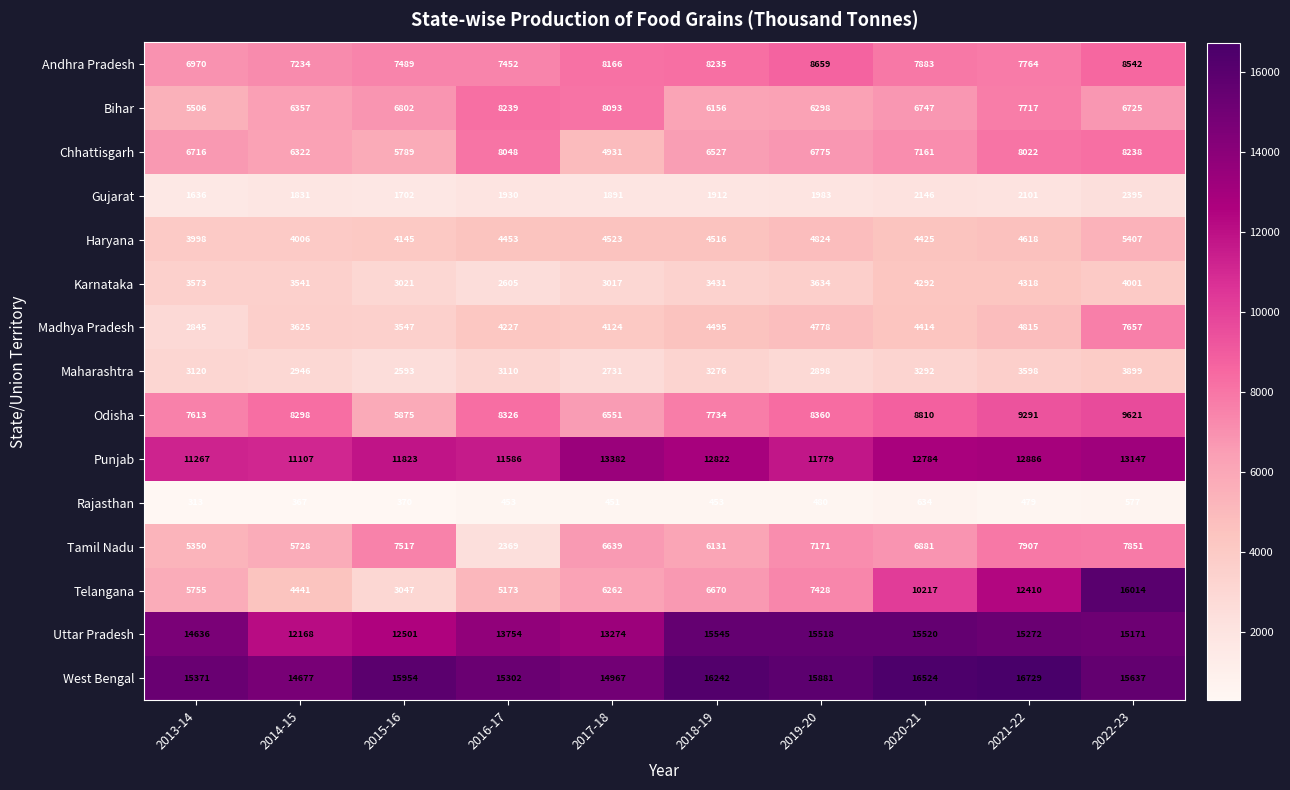

What is the difference between the Chhattisgarh values at 2015-16 and 2017-18?

858